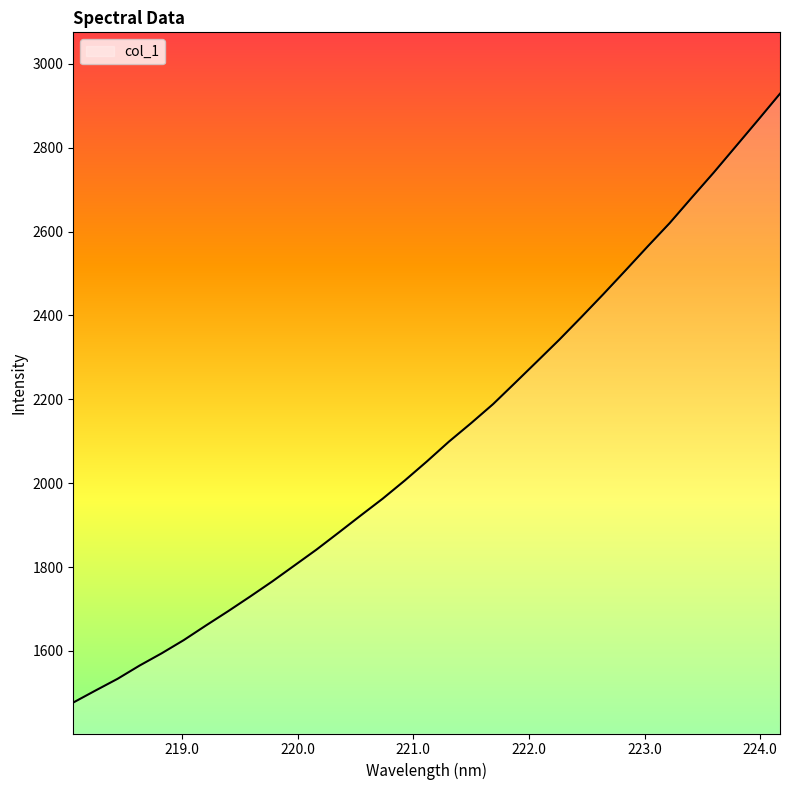

What is the difference between the maximum and minimum values?

1451.6